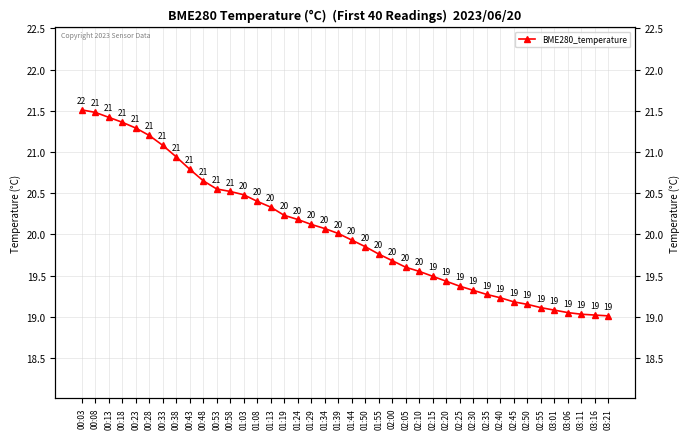

What is the maximum value shown in the chart?

21.5